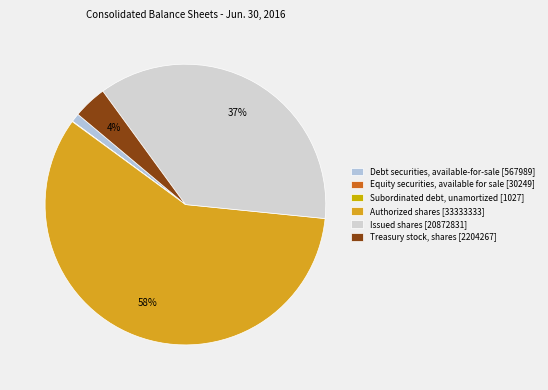

What is the largest slice in the pie chart?

Authorized shares [33333333]